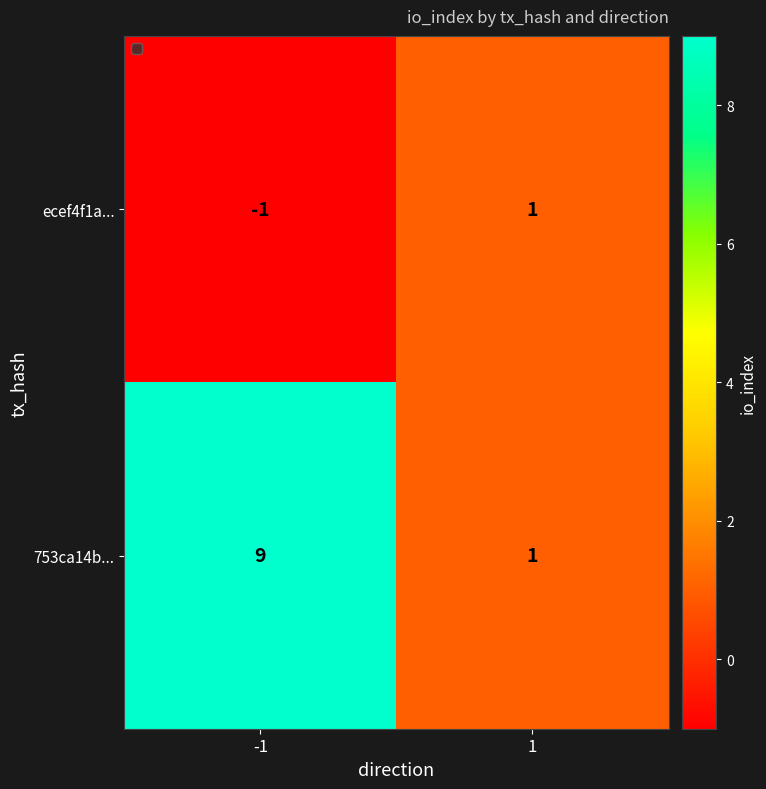

Which series has the largest total across all categories?

753ca14b...